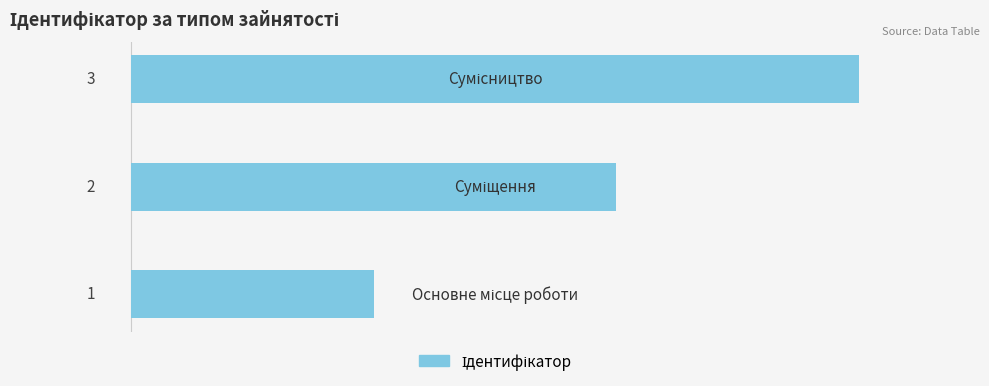

What is the sum of all values?

6